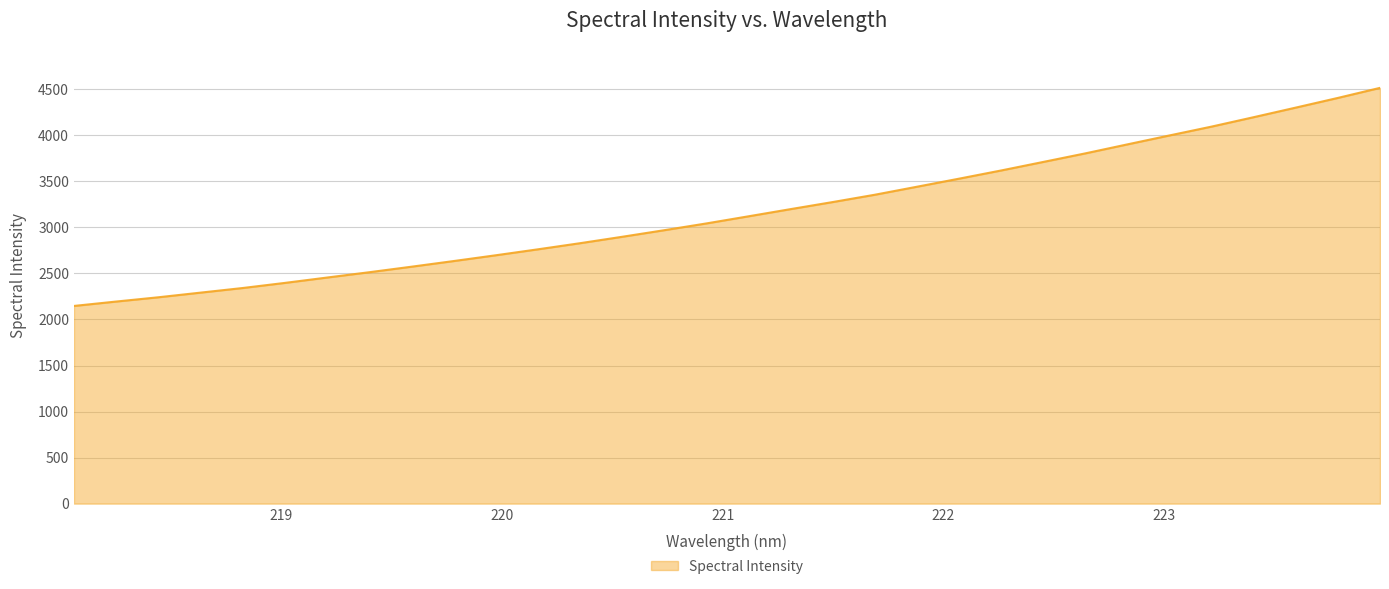

What is the smallest value displayed?

2147.3